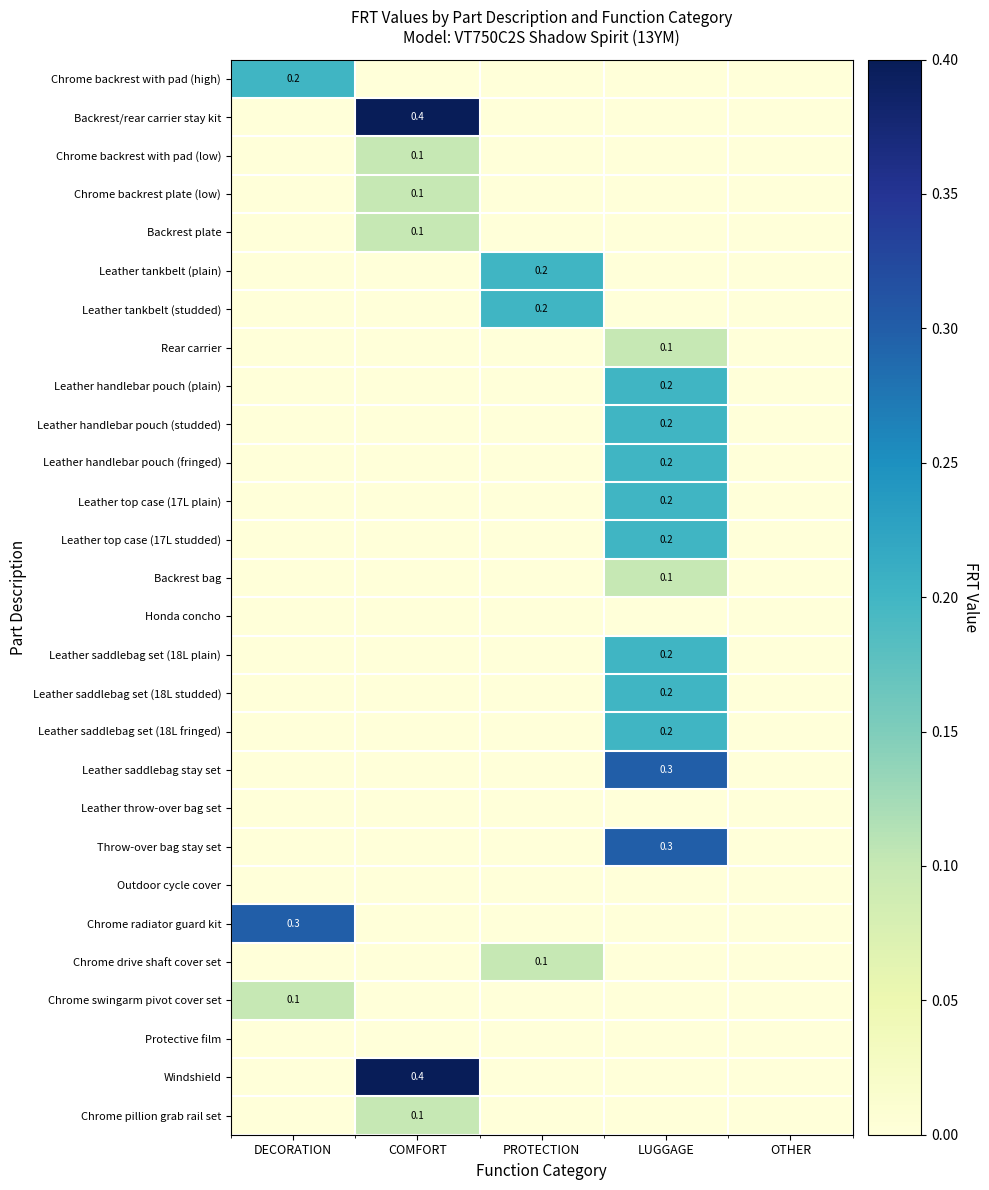

Which label corresponds to the smallest value in the chart?

COMFORT